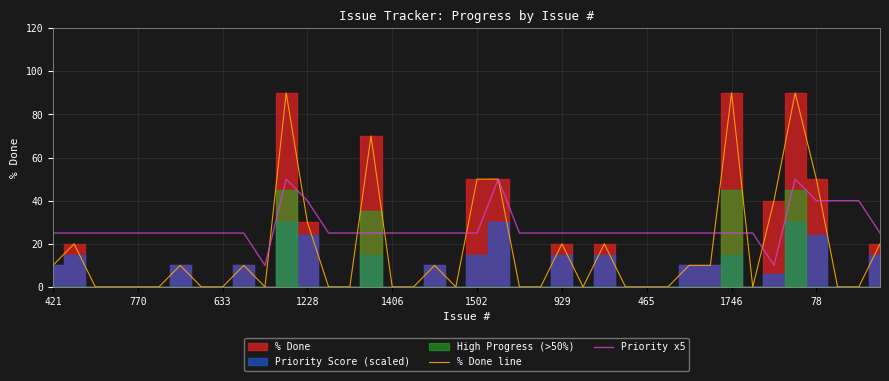

Is it true that Priority x5 equals 25 at 770?

True